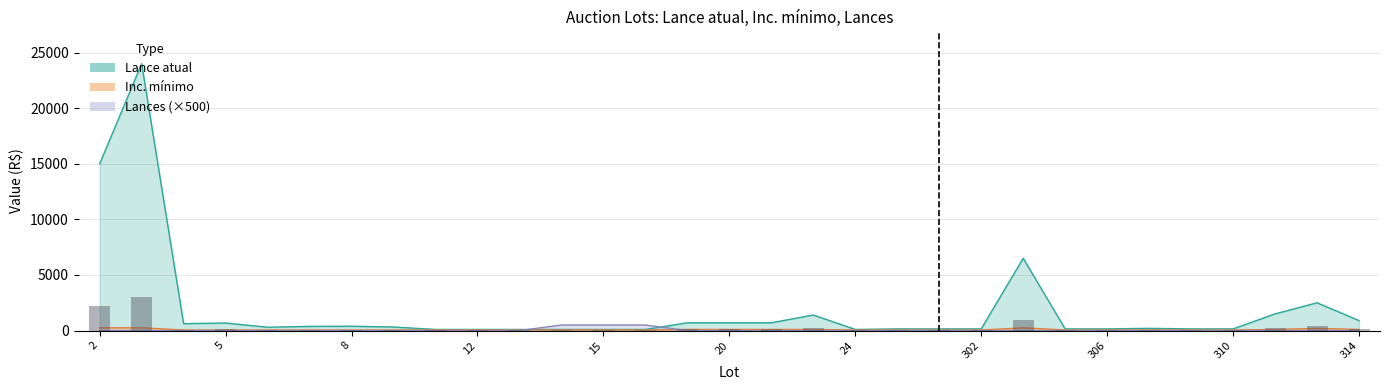

Reading left to right, extract all data points from this chart.

Lance atual: 2=15000	3=24000	4=620	5=680	6=300	7=375	8=390	10=320	11=100	12=100	13=100	14=100	15=100	16=100	19=700	20=700	21=700	22=1400	24=100	300=150	301=150	302=150	303=6500	305=150	306=150	307=200	309=150	310=150	311=1500	313=2500	314=900
Inc. mínimo: 2=250	3=250	4=50	5=50	6=50	7=50	8=50	10=50	11=50	12=50	13=50	14=50	15=50	16=50	19=100	20=100	21=100	22=100	24=50	300=50	301=50	302=50	303=250	305=50	306=50	307=50	309=50	310=50	311=100	313=200	314=100
Lances: 2=0	3=0	4=0	5=0	6=0	7=0	8=0	10=0	11=0	12=0	13=0	14=500	15=500	16=500	19=0	20=0	21=0	22=0	24=0	300=0	301=0	302=0	303=0	305=0	306=0	307=0	309=0	310=0	311=0	313=0	314=0